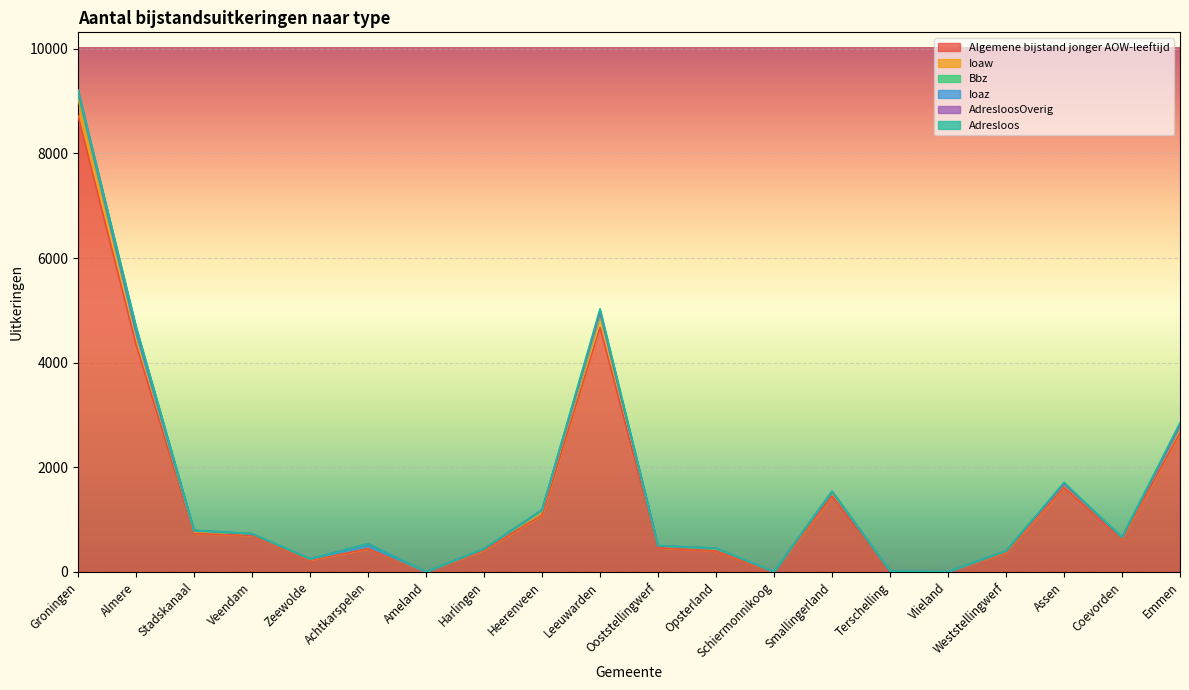

Where does the Ioaz series first go above 4?

Groningen